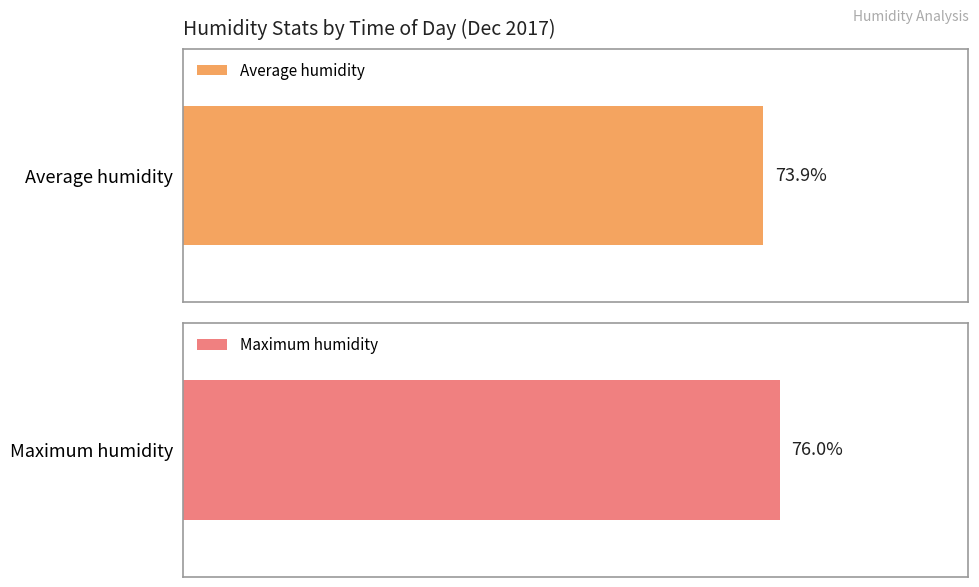

The value of max_humid at 11:00 is 24.7. True or false?

False